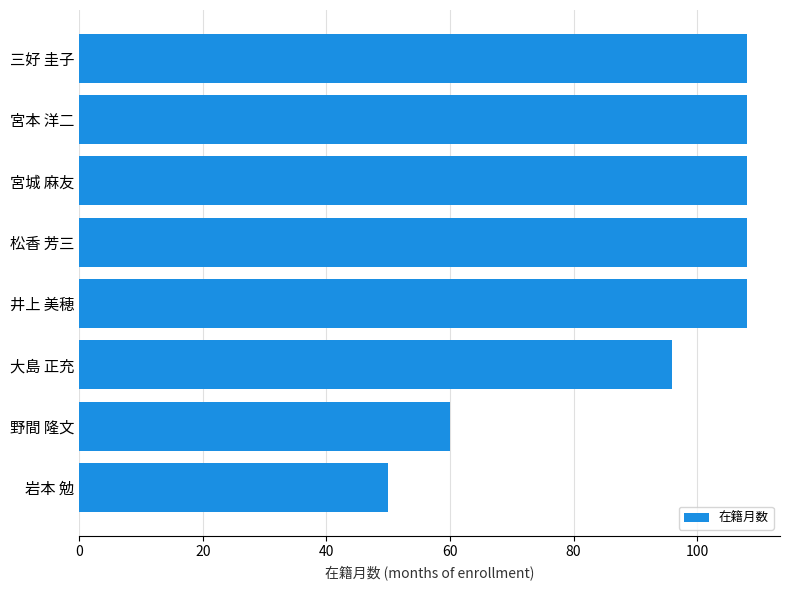

The chart shows a value of 50 at 岩本 勉. True or false?

True